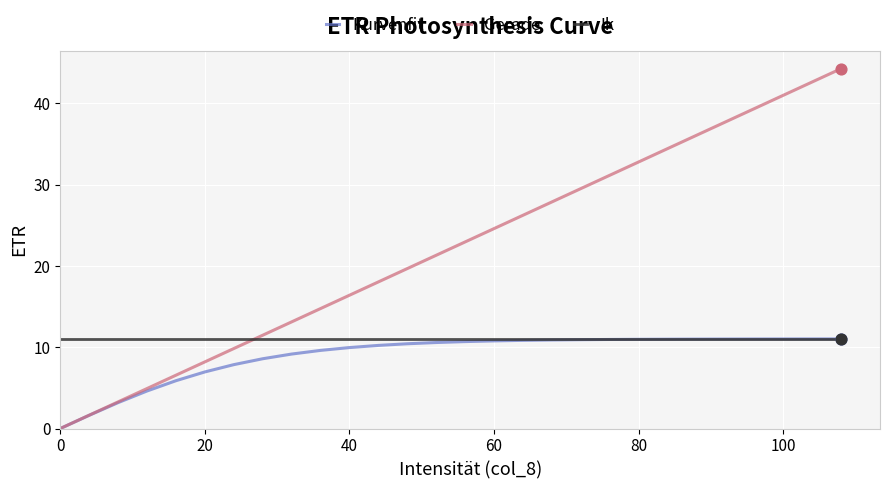

Which series has the largest range (max minus min)?

Gerade